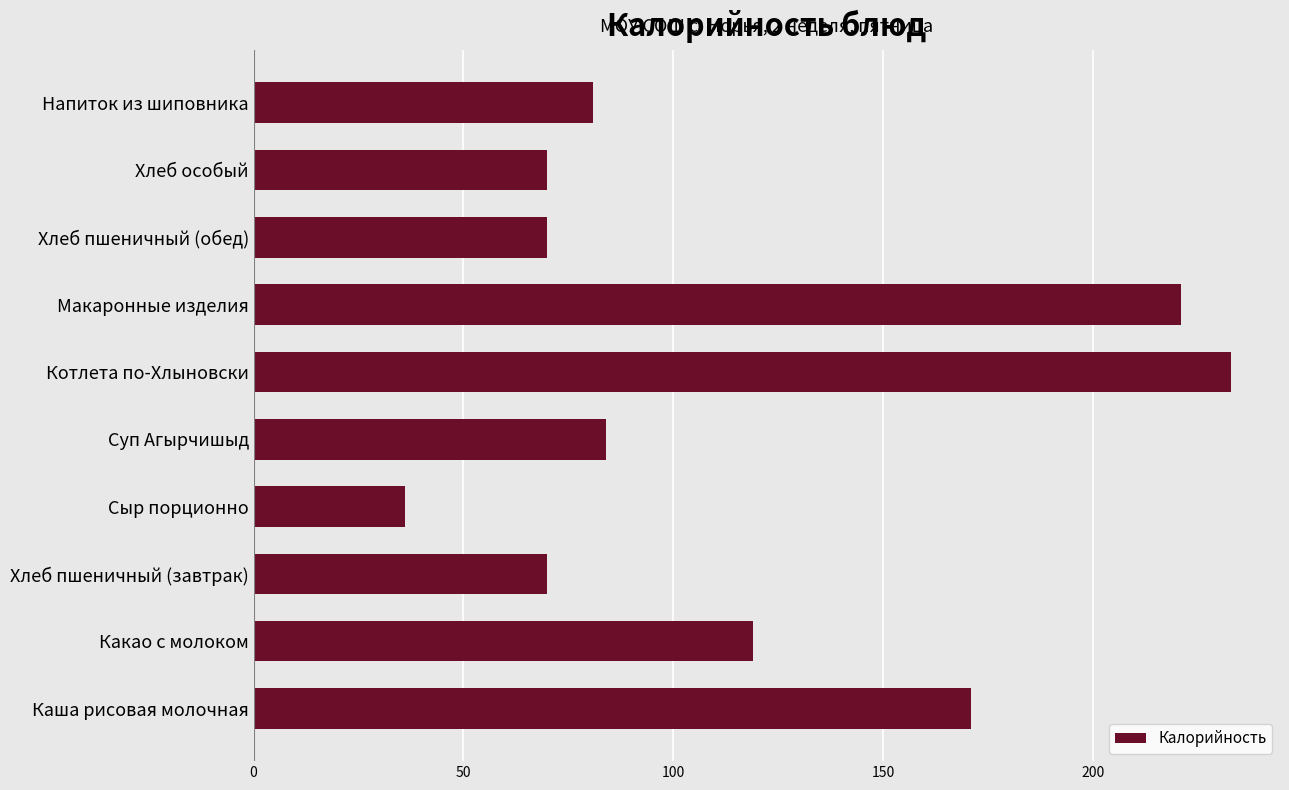

At which category does the chart reach its minimum across all series?

Сыр порционно